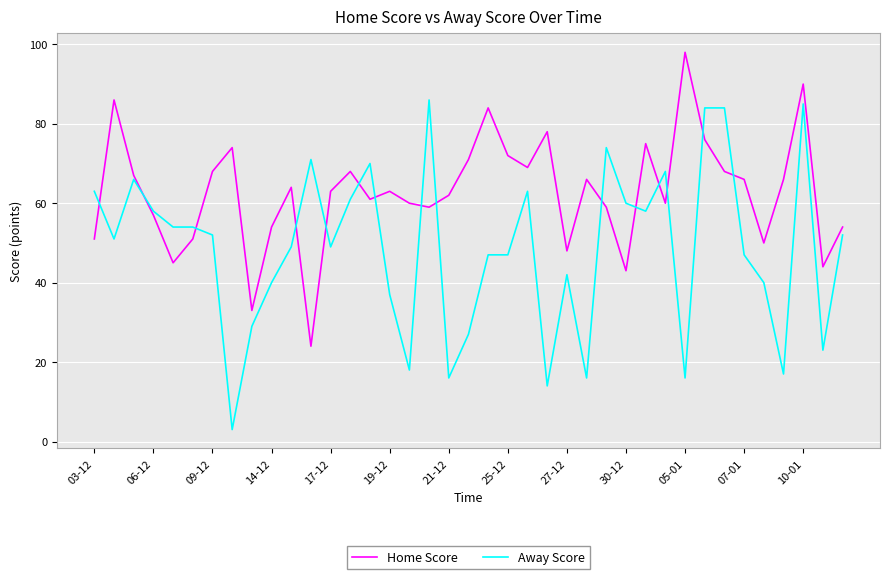

What is the difference between the second highest and minimum values in the Home Score series?

66